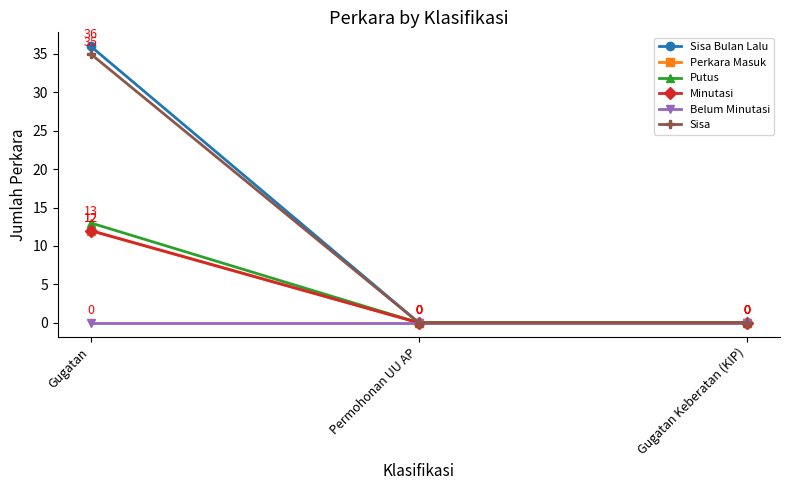

True or false: Perkara Masuk has a value of 0 at Permohonan UU AP.

True